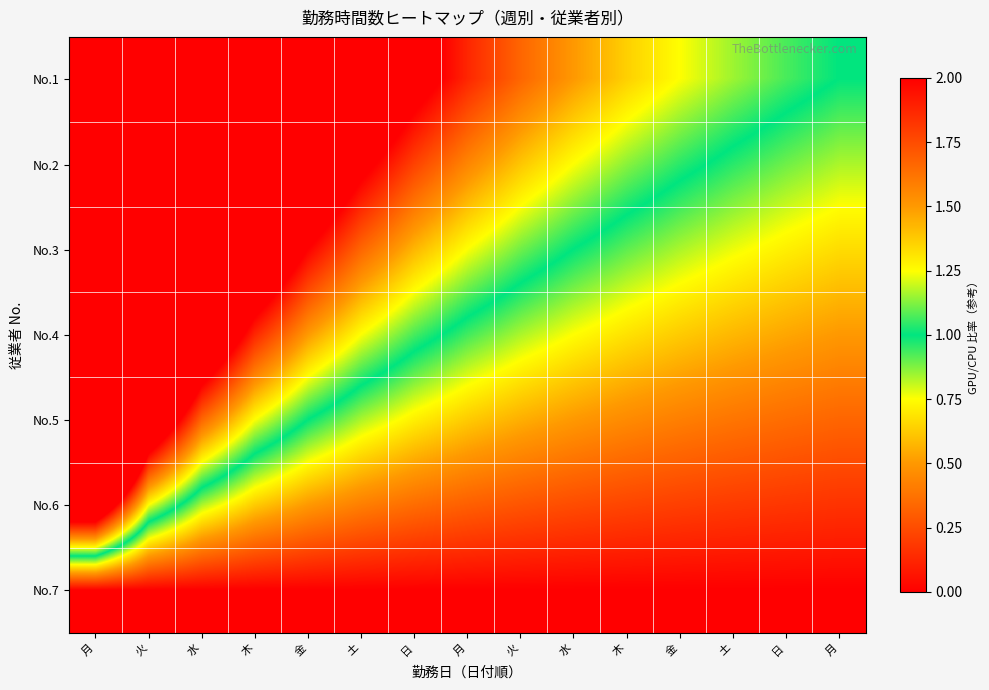

Which category has the highest value across all series?

月